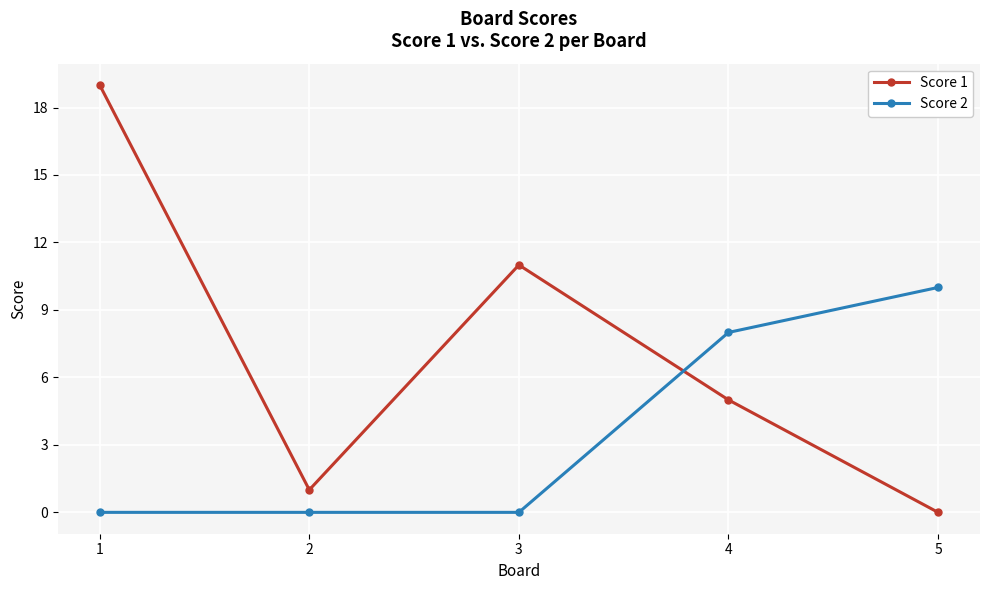

True or false: Score 1 has more than 1 points higher than both neighbors.

False